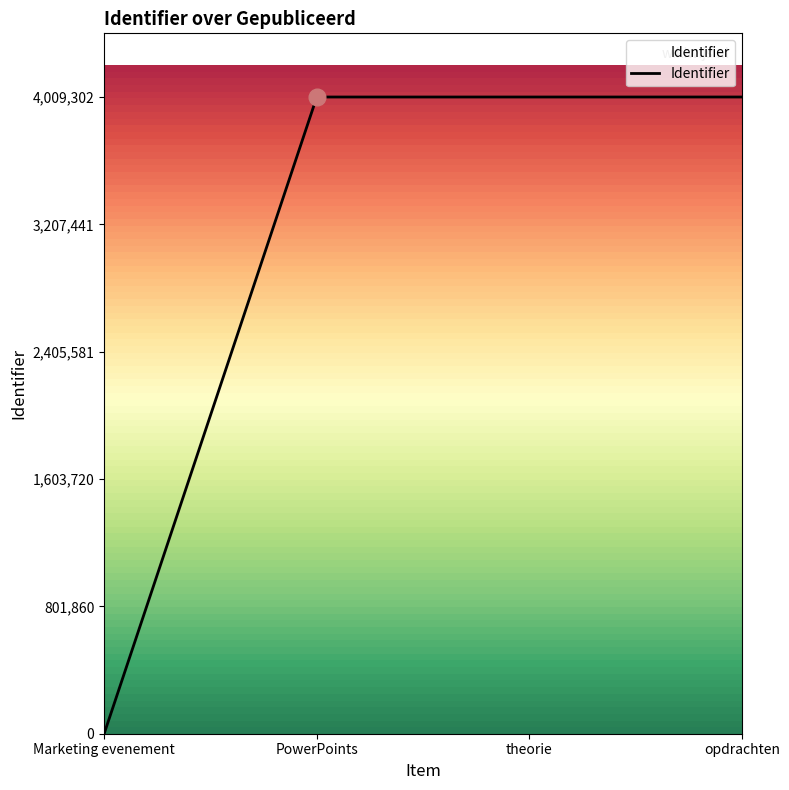

What is the change in value from PowerPoints to opdrachten?

+77